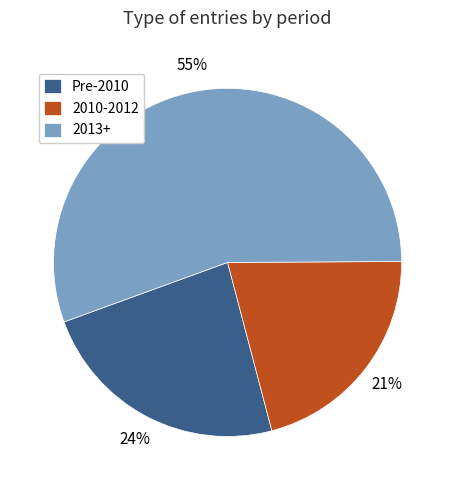

Does any single category account for the majority?

Yes